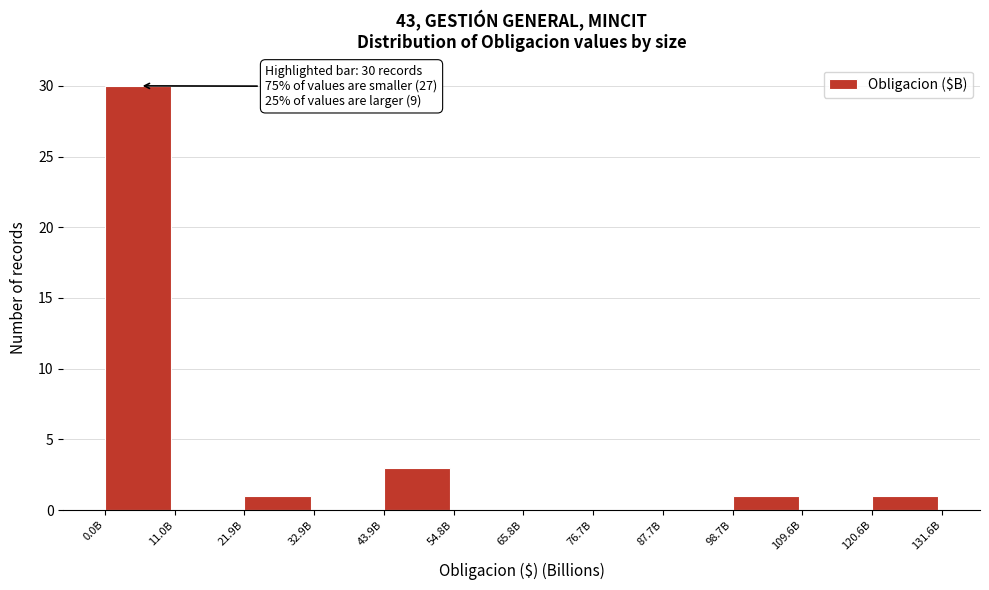

Reading left to right, transcribe all the data shown in this chart.

0.0B=30	11.0B=0	21.9B=1	32.9B=0	43.9B=3	54.8B=0	65.8B=0	76.7B=0	87.7B=0	98.7B=1	109.6B=0	120.6B=1